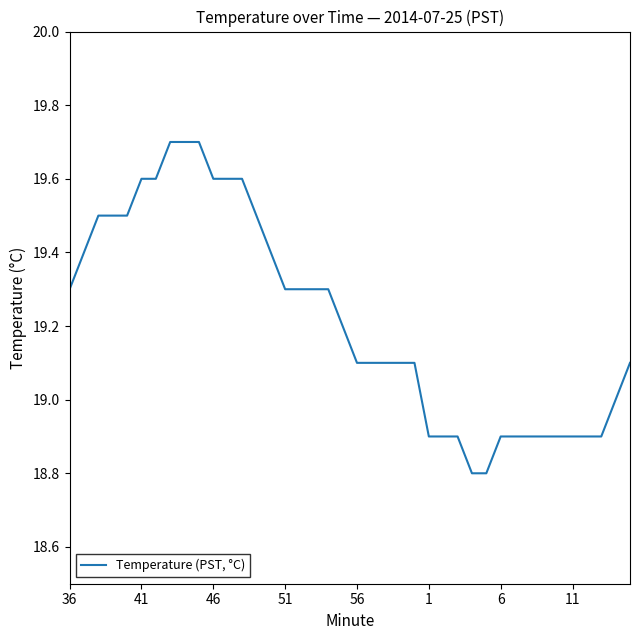

How many values are between 18 and 19?

14